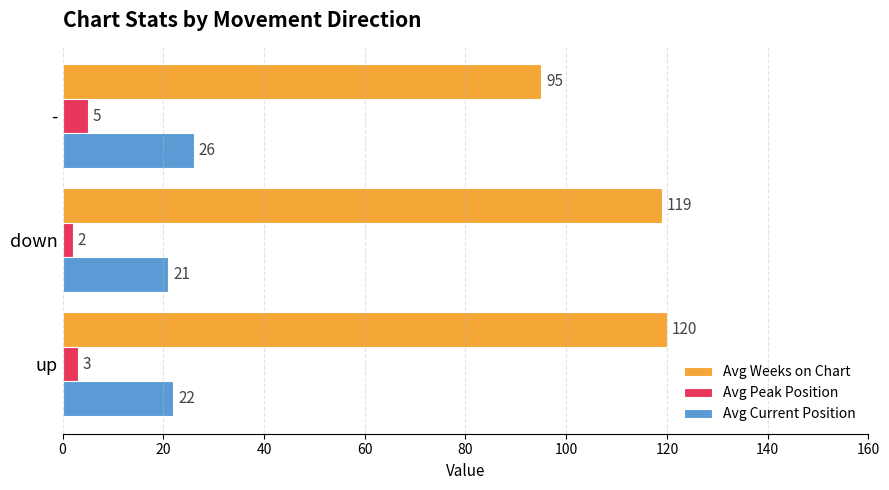

What is the total value across all series at up?

145